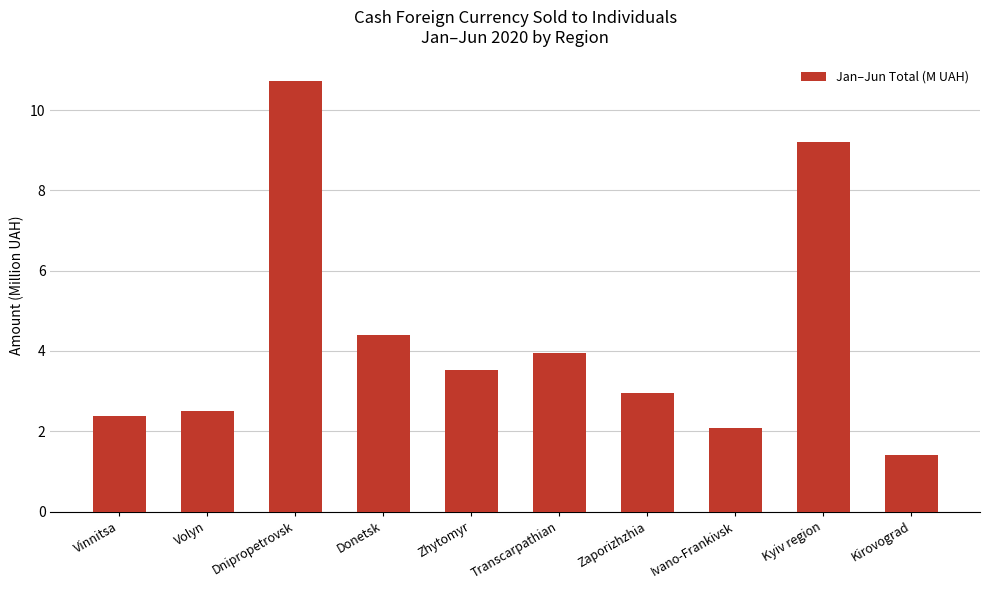

Between Dnipropetrovsk and Ivano-Frankivsk, which is larger?

Dnipropetrovsk